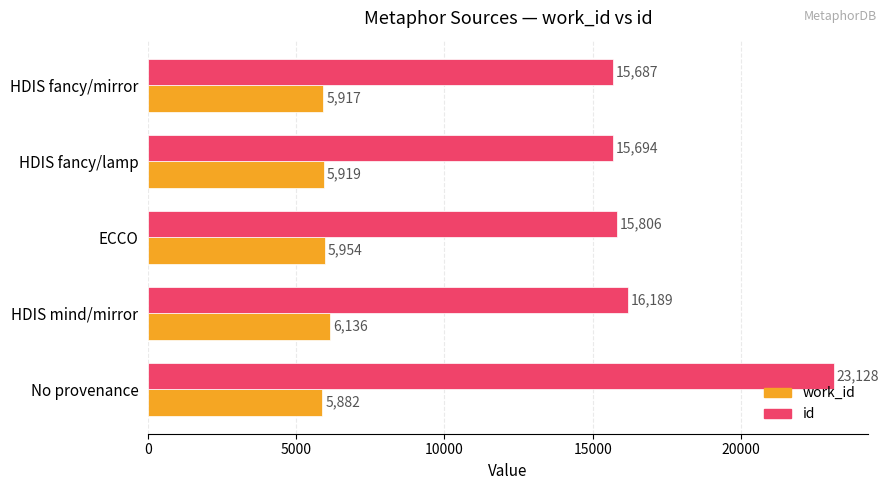

Is it true that id equals 32347 at No provenance?

False